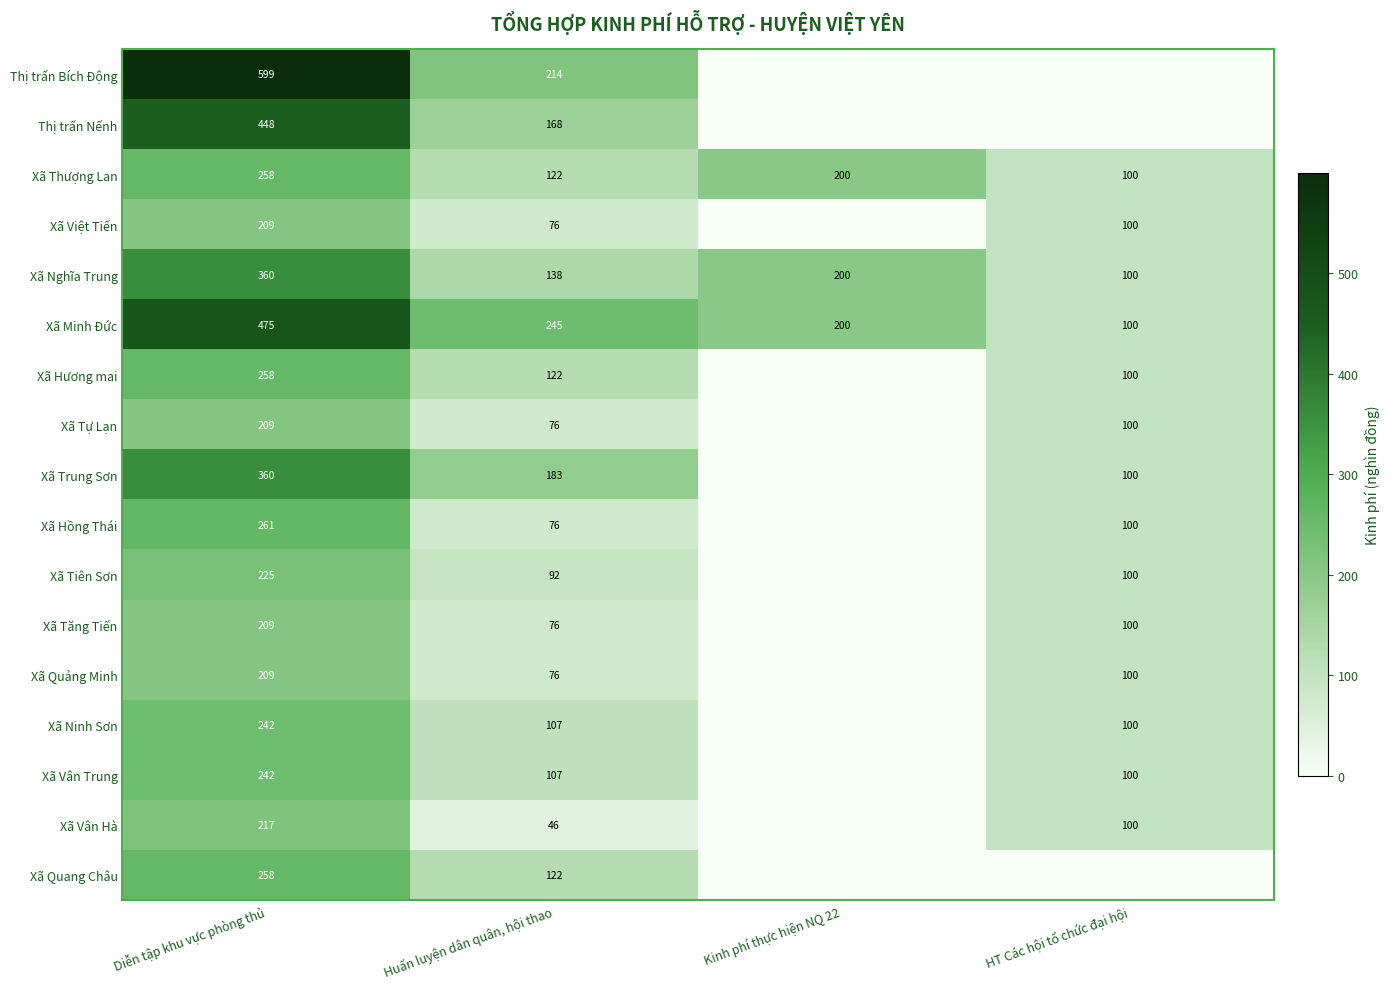

Count the Xã Minh Đức values in the range 200 to 475.

3